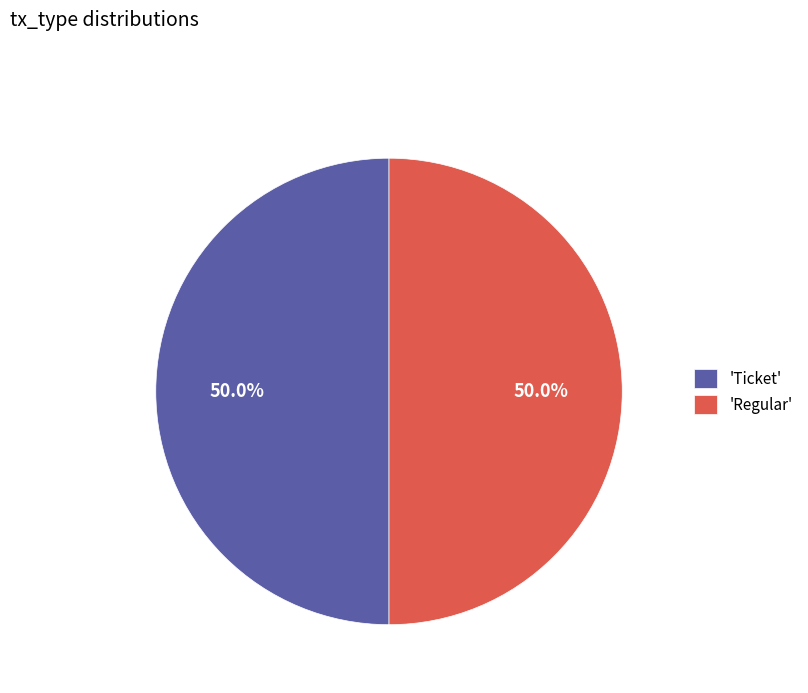

To the nearest percent, what is the difference between the largest and smallest slice percentages?

0%